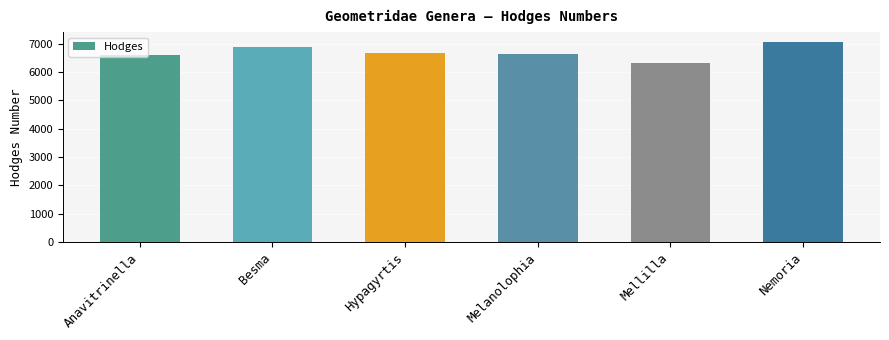

What is the sum of all values?

40118